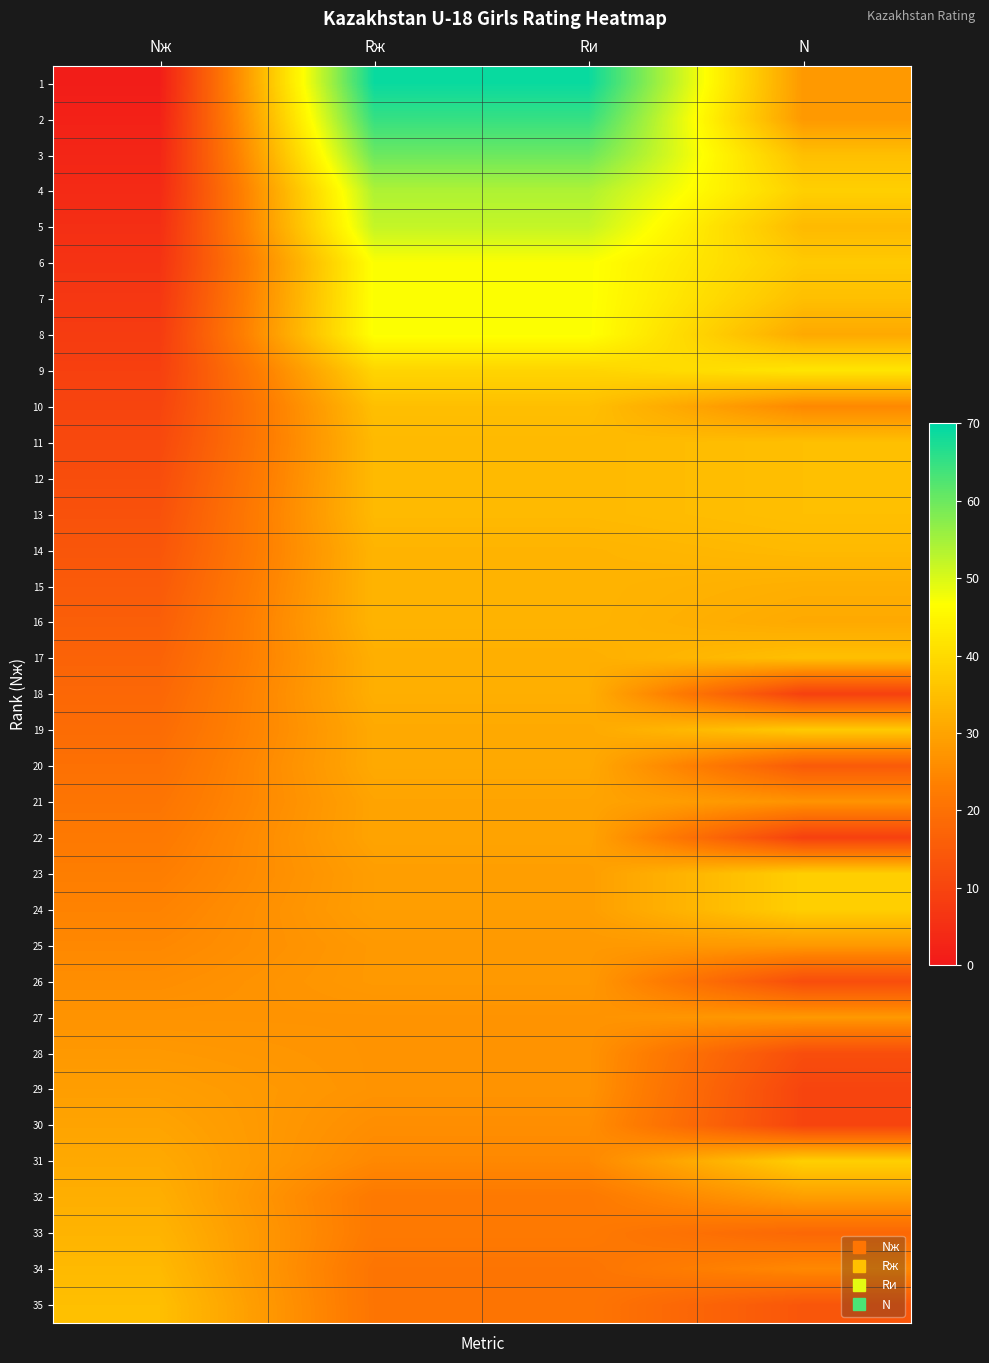

Reading right to left, list all the values displayed in this chart.

1: N=28	Rи=69	Rж=69	Nж=1
2: N=28	Rи=65	Rж=65	Nж=2
3: N=35	Rи=60	Rж=60	Nж=3
4: N=38	Rи=54	Rж=54	Nж=4
5: N=34	Rи=52	Rж=52	Nж=5
6: N=37	Rи=47	Rж=47	Nж=6
7: N=35	Rи=47	Rж=47	Nж=7
8: N=31	Rи=47	Rж=47	Nж=8
9: N=42	Rи=39	Rж=39	Nж=9
10: N=25	Rи=35	Rж=35	Nж=10
11: N=35	Rи=34	Rж=34	Nж=11
12: N=35	Rи=34	Rж=34	Nж=12
13: N=35	Rи=34	Rж=34	Nж=13
14: N=34	Rи=33	Rж=33	Nж=14
15: N=32	Rи=33	Rж=33	Nж=15
16: N=31	Rи=33	Rж=33	Nж=16
17: N=35	Rи=32	Rж=32	Nж=17
18: N=9	Rи=32	Rж=32	Nж=18
19: N=37	Rи=31	Rж=31	Nж=19
20: N=15	Rи=31	Rж=31	Nж=20
21: N=27	Rи=30	Rж=30	Nж=21
22: N=9	Rи=30	Rж=30	Nж=22
23: N=38	Rи=29	Rж=29	Nж=23
24: N=38	Rи=29	Rж=29	Nж=24
25: N=28	Rи=28	Rж=28	Nж=25
26: N=12	Rи=28	Rж=28	Nж=26
27: N=28	Rи=27	Rж=27	Nж=27
28: N=12	Rи=27	Rж=27	Nж=28
29: N=10	Rи=27	Rж=27	Nж=29
30: N=10	Rи=26	Rж=26	Nж=30
31: N=38	Rи=25	Rж=25	Nж=31
32: N=29	Rи=22	Rж=22	Nж=32
33: N=18	Rи=22	Rж=22	Nж=33
34: N=25	Rи=21	Rж=21	Nж=34
35: N=14	Rи=21	Rж=21	Nж=35